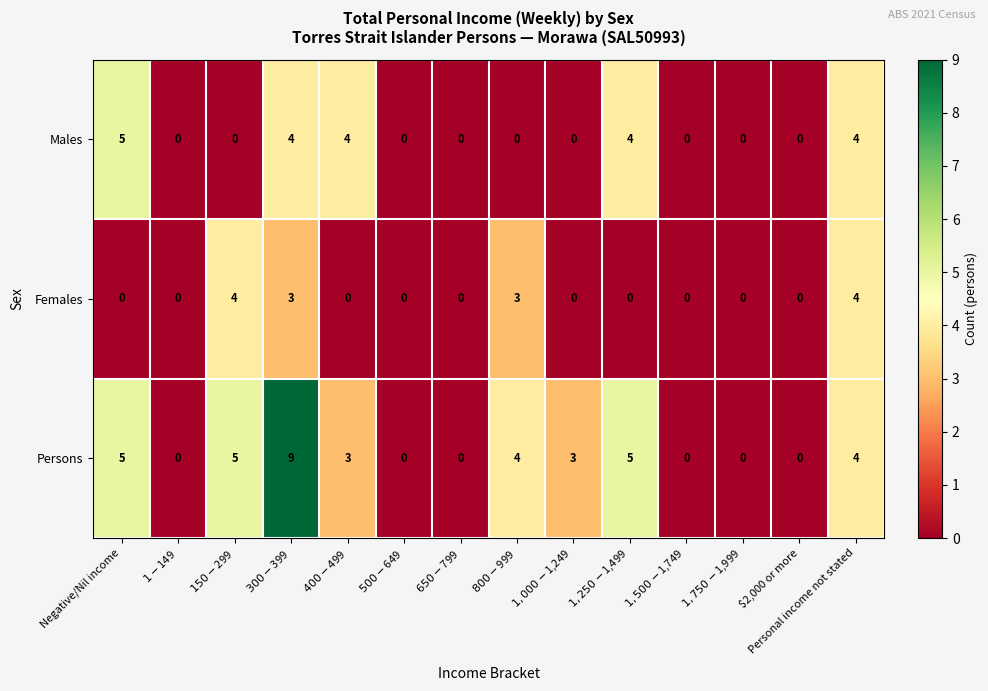

Which series has the largest total across all categories?

Persons